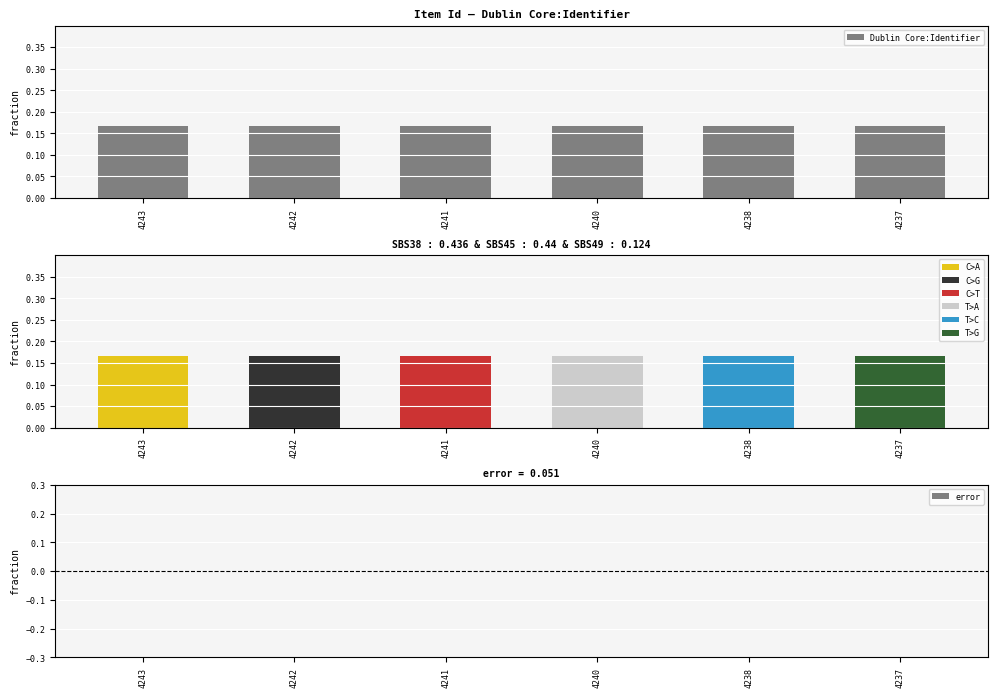

The value of Dublin Core:Identifier at 4237 is 0.1. True or false?

False